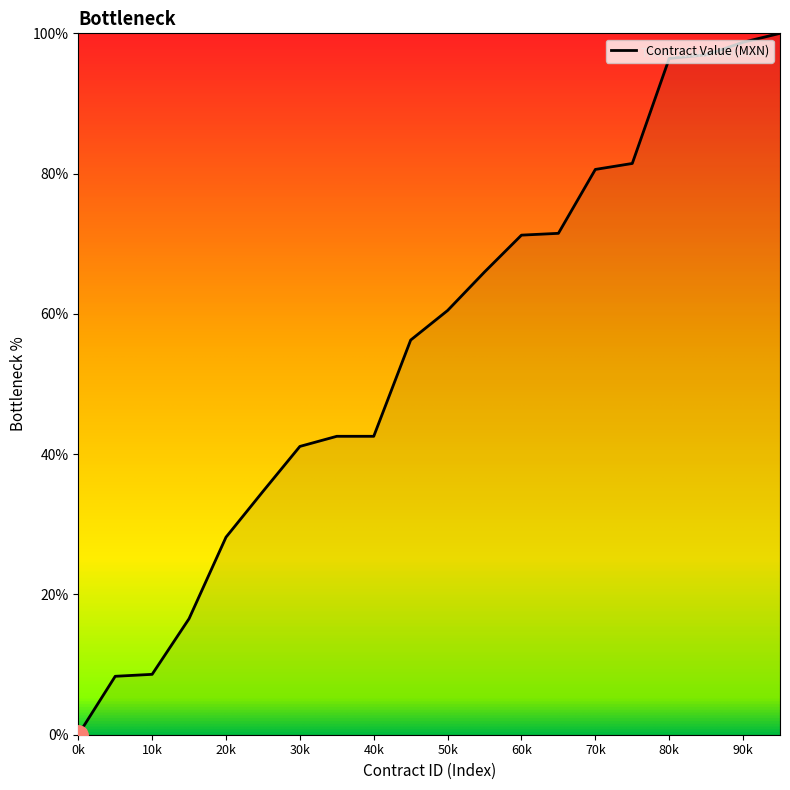

What is the change in value from 40k to 60k?

+28.7